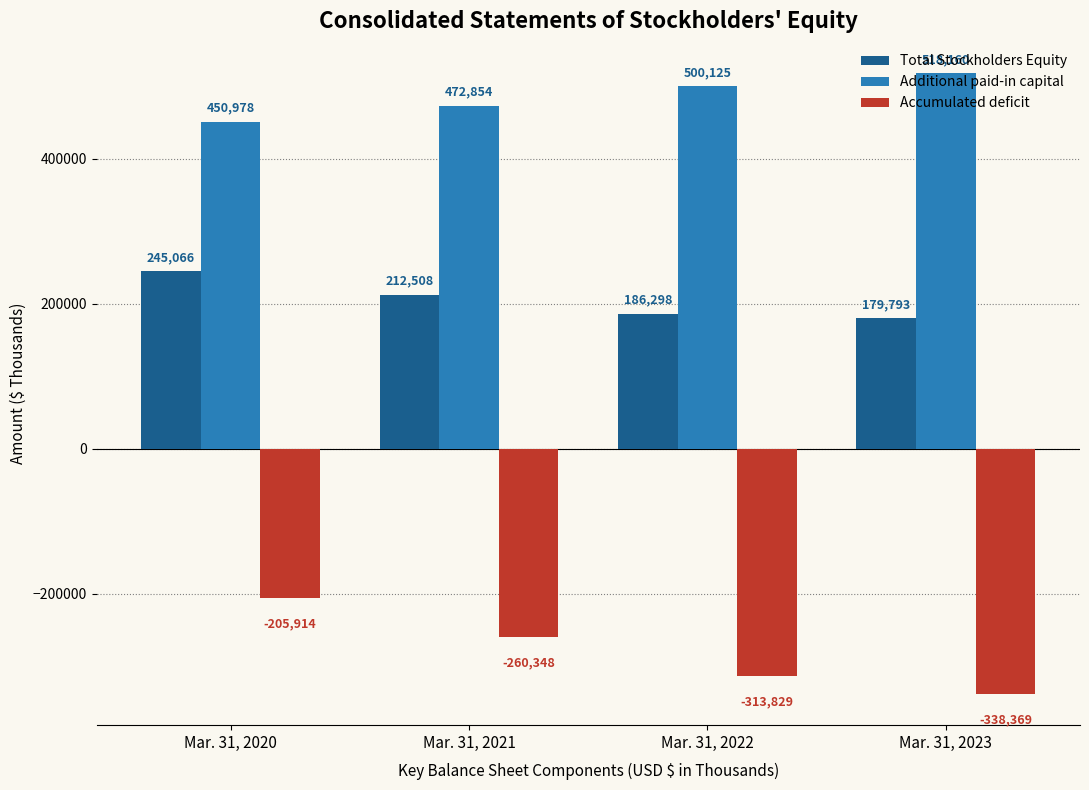

What is the difference between the highest and lowest values at Mar. 31, 2020?

656892